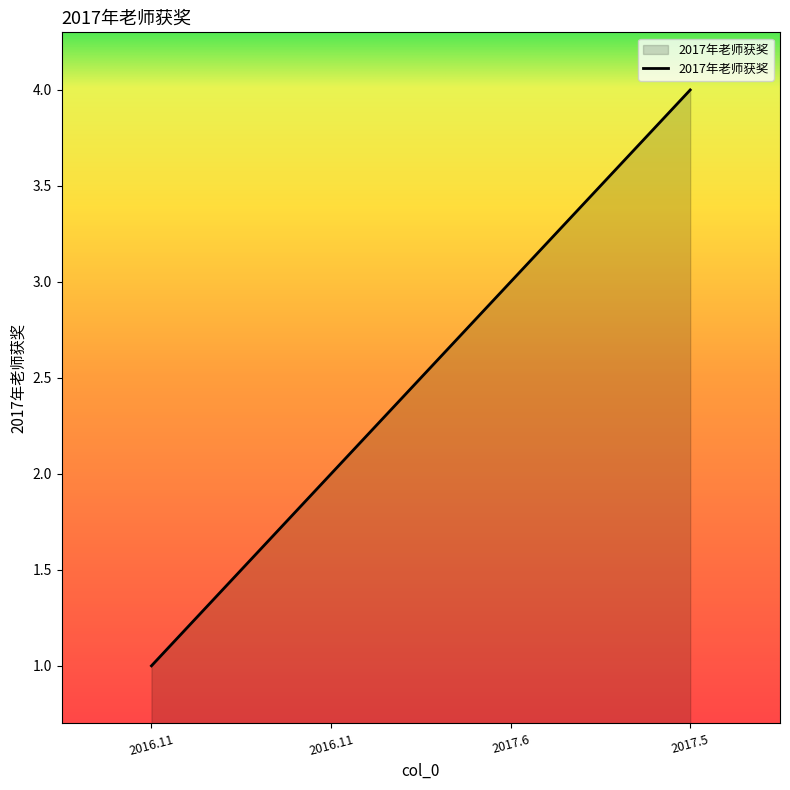

How many distinct data groups are displayed?

1